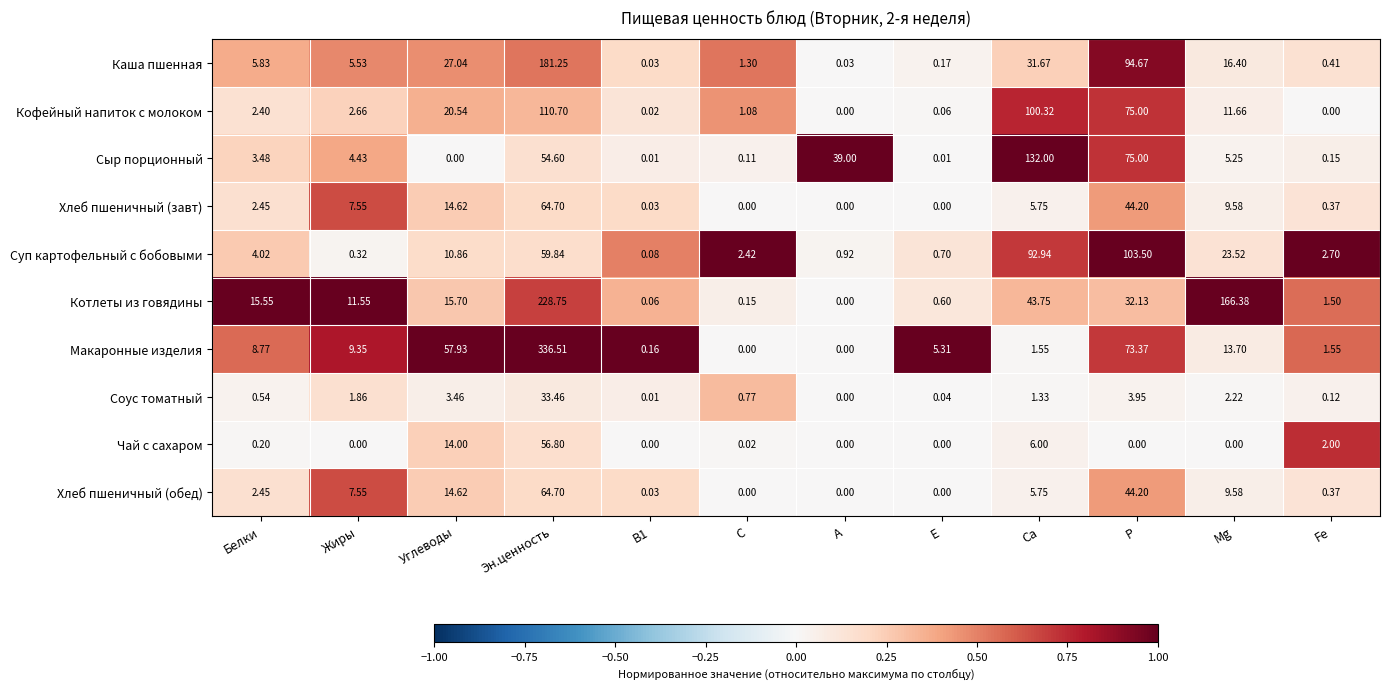

At which label does Сыр порционный first exceed 4?

Жиры